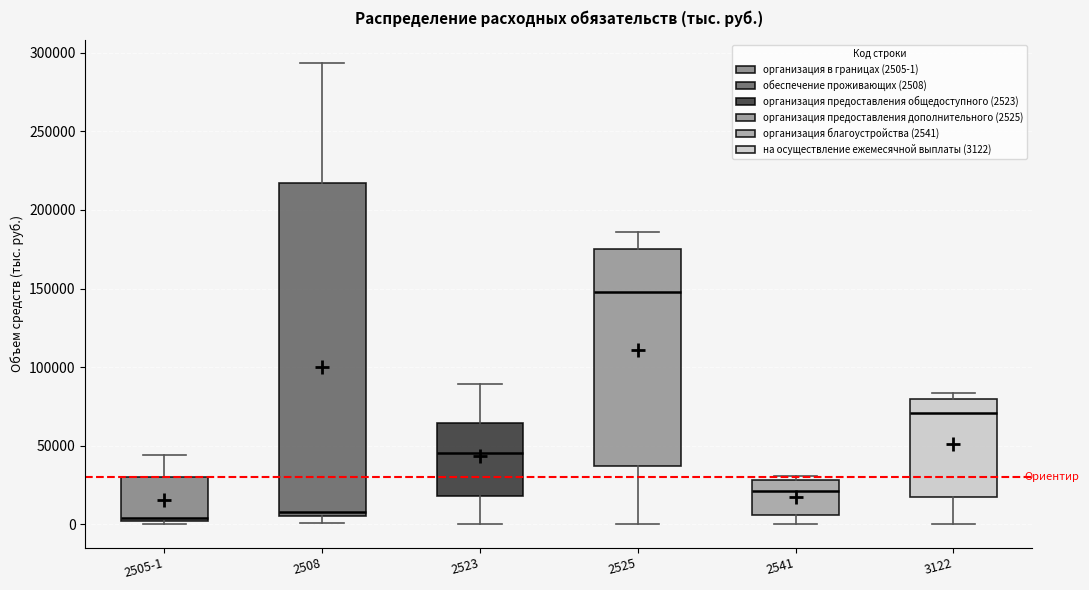

Comparing the boxes themselves (not the whiskers), which one is the tallest?

2508